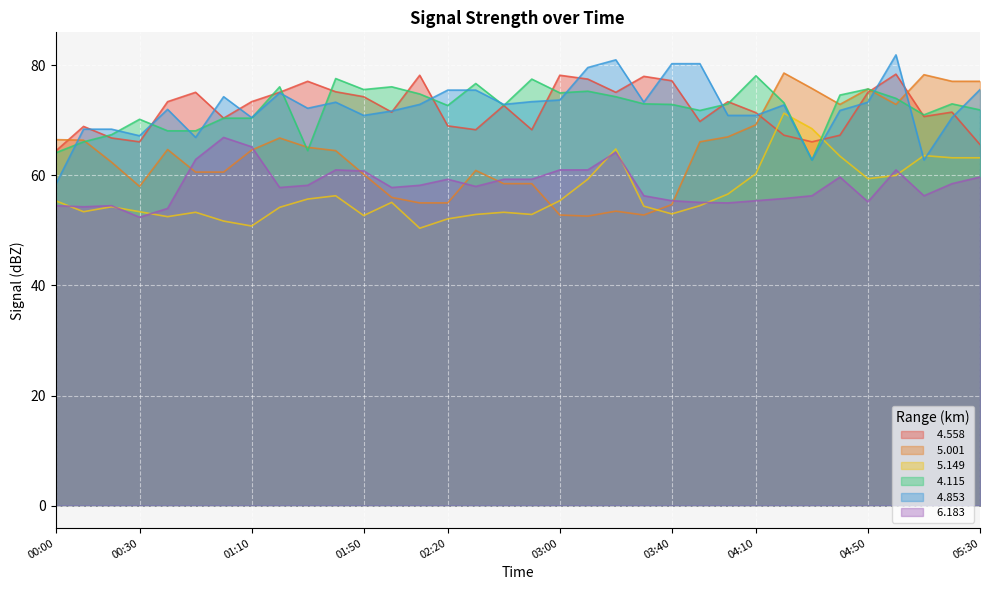

Where does the   5.149 series first go above 55?

00:00